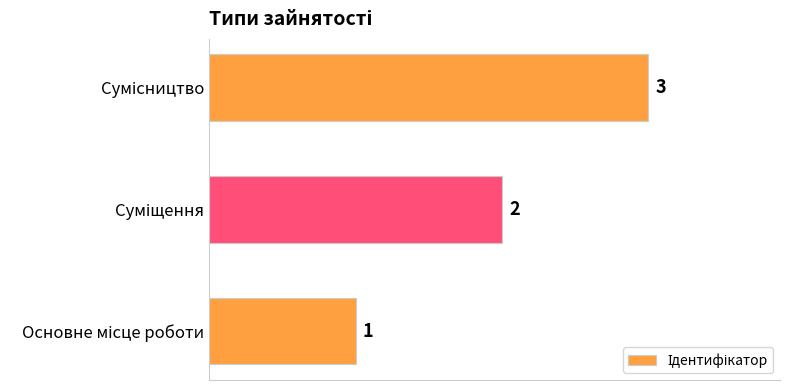

What is the sum of all values?

6